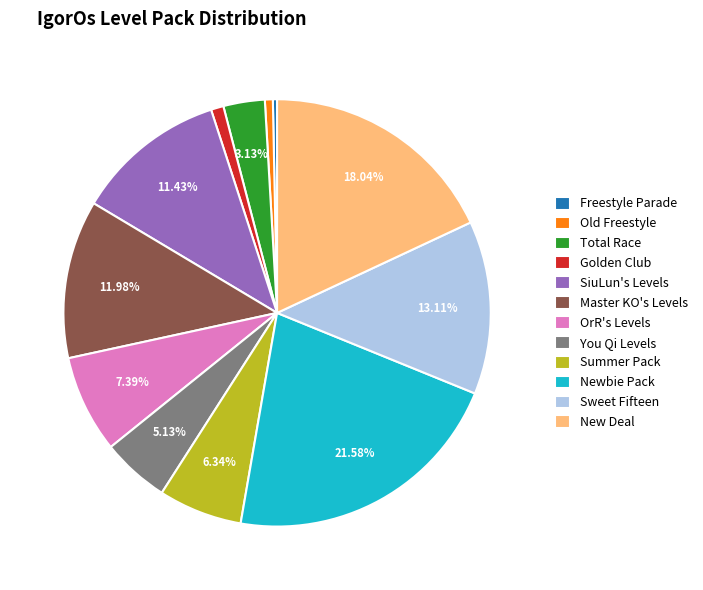

Is OrR's Levels the majority of the pie?

No